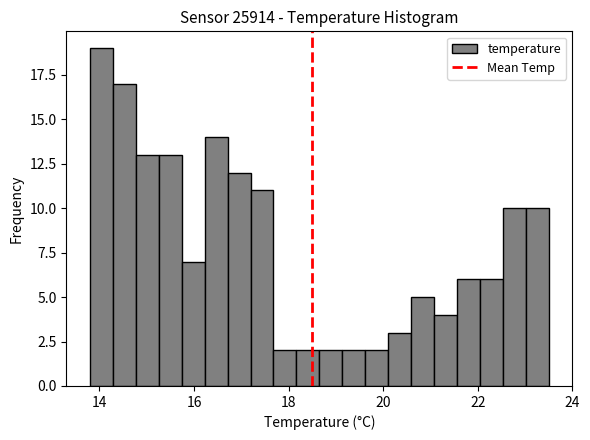

Read against the x-axis, roughly where is the centre of the tallest bar?

14.0